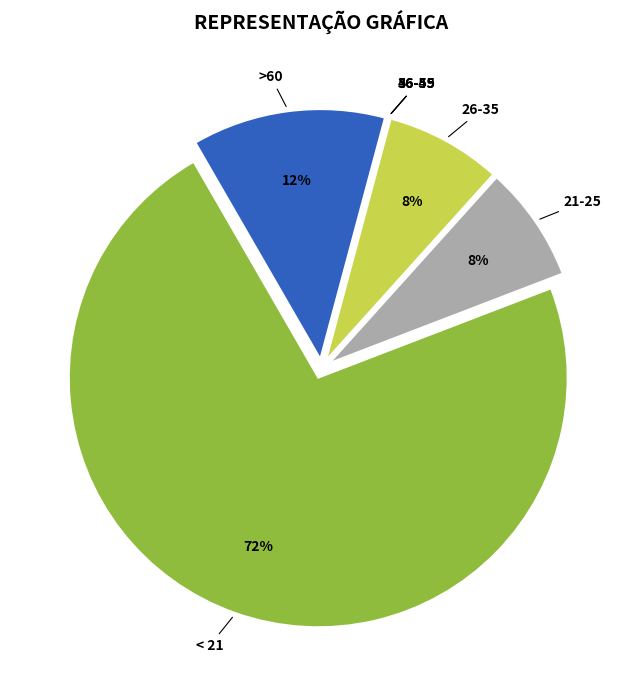

What is the largest slice in the pie chart?

< 21